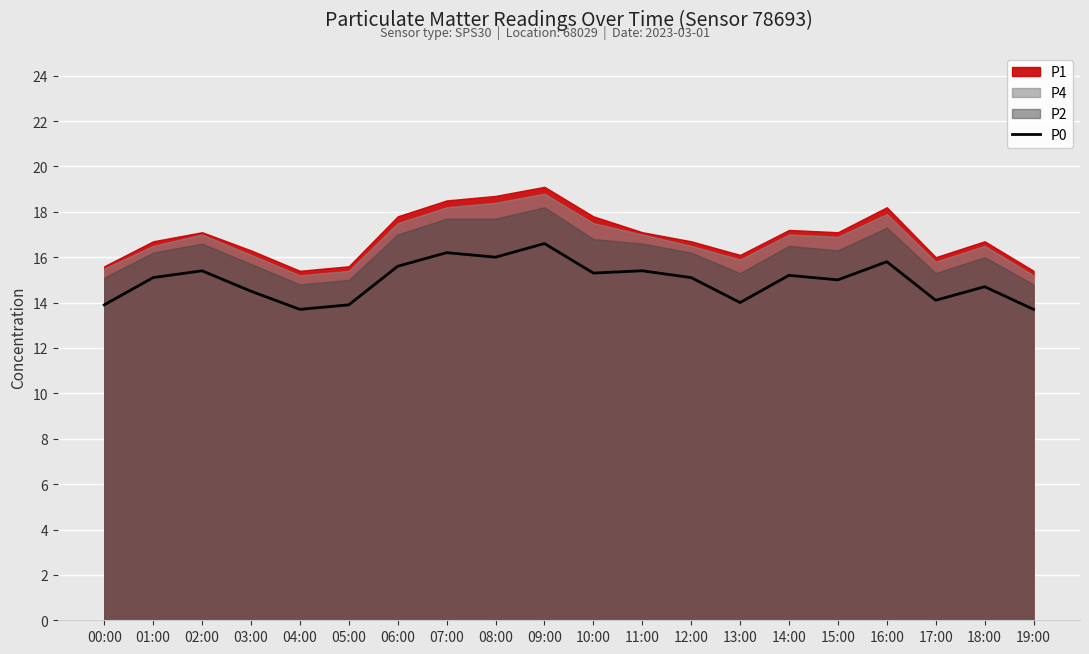

What is the maximum value for P0?

16.6